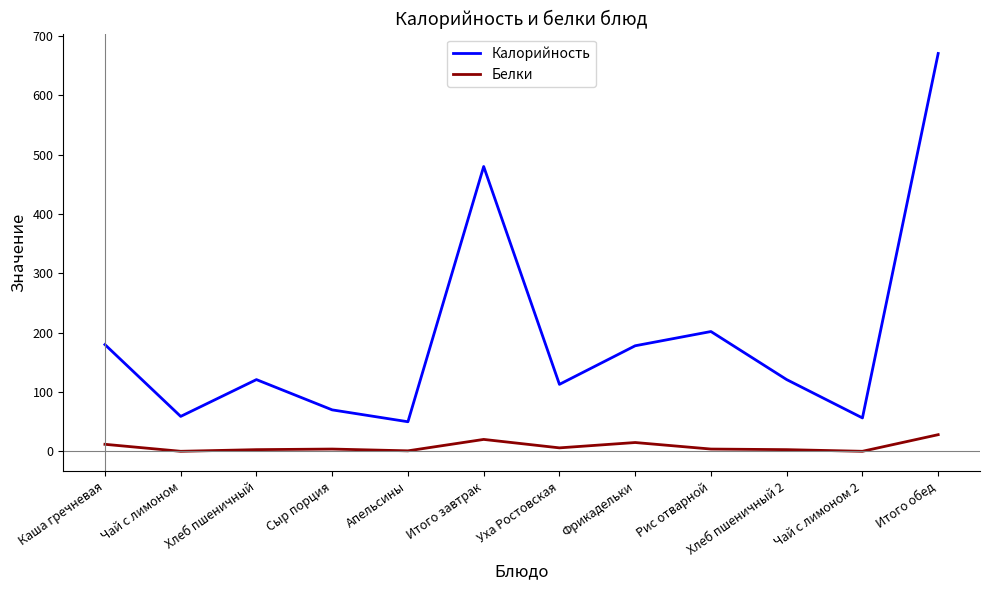

What is the spread (max minus min) of values at Каша гречневая?

168.0